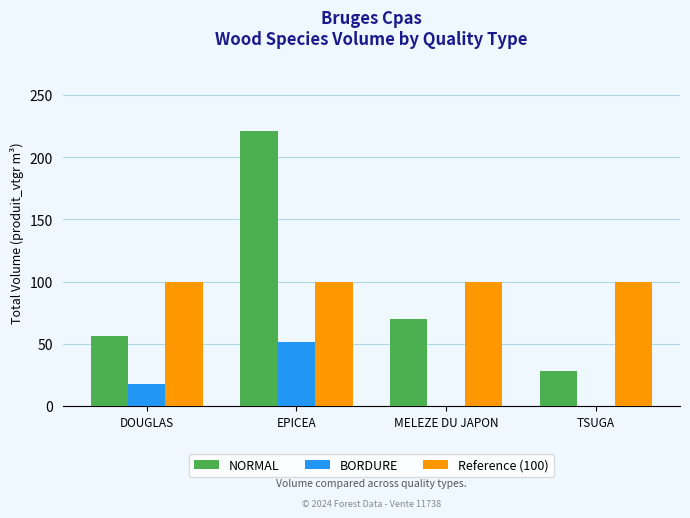

Which series changed the most between DOUGLAS and EPICEA?

NORMAL